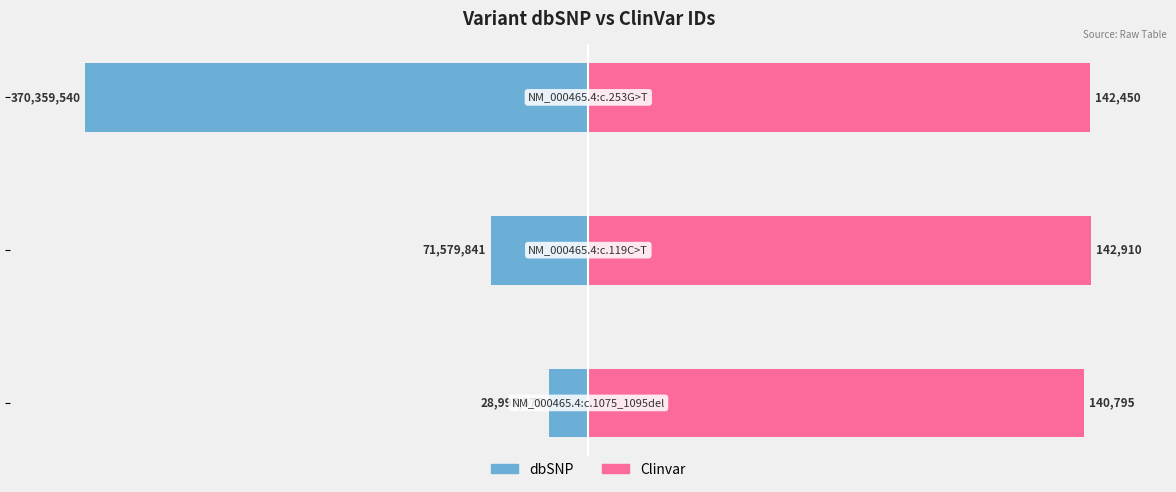

At how many categories does at least one series exceed -87?

3